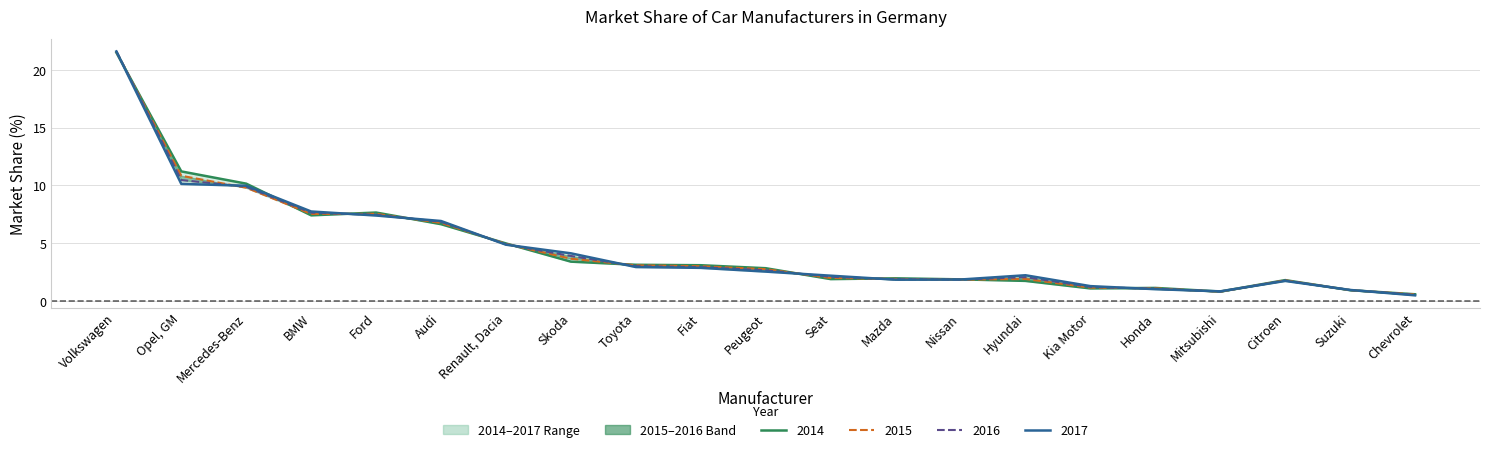

At which label does 2017 reach its minimum?

Chevrolet